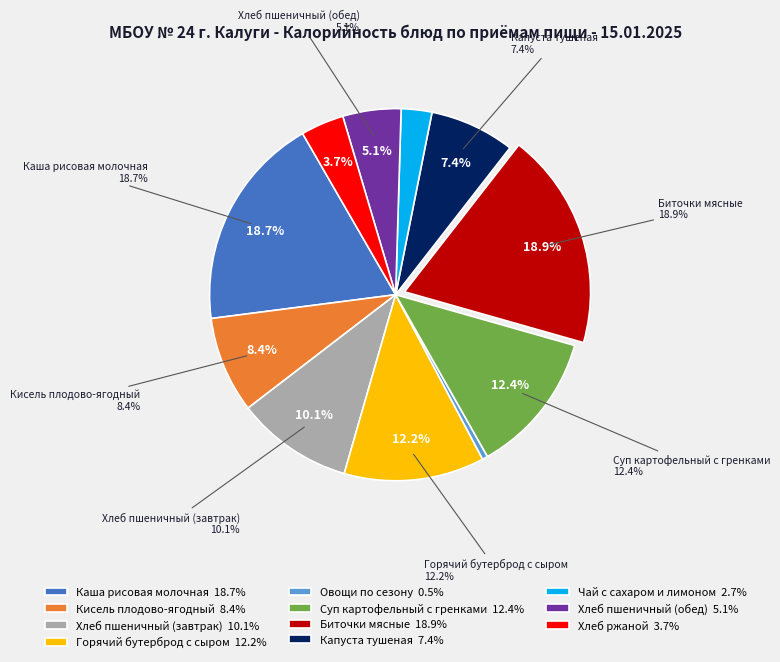

The Горячий бутерброд с сыром slice represents 7% of the pie. True or false?

False